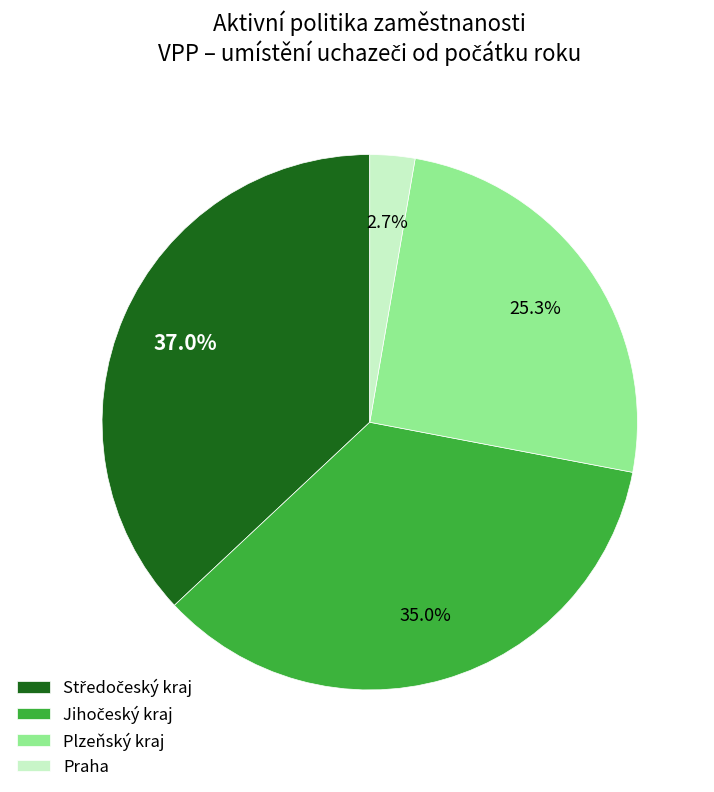

Is there a majority slice in this chart?

No